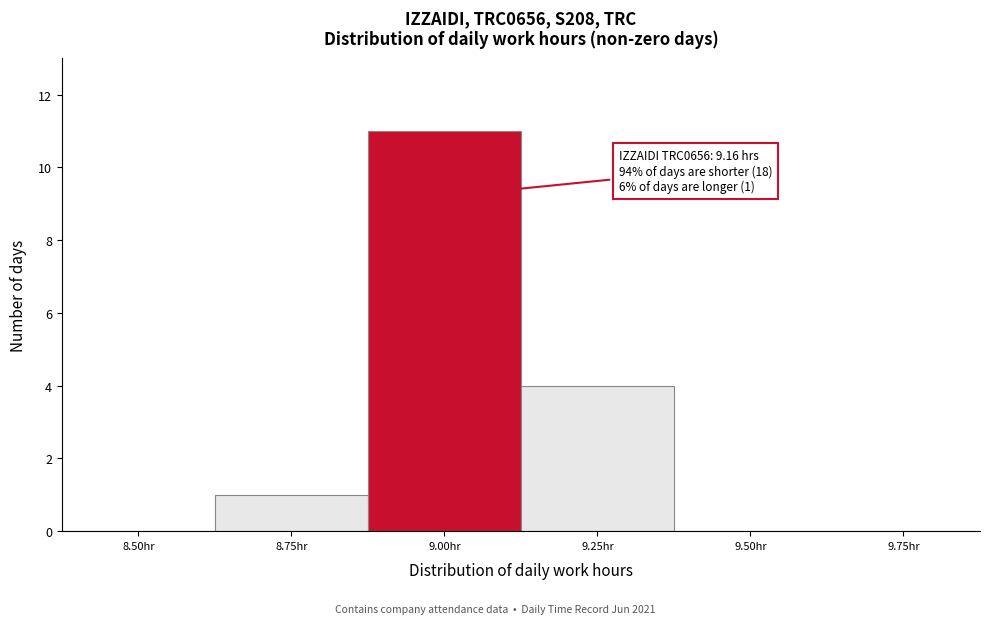

Reading left to right, what are all the values shown in this chart?

8.50hr=0	8.75hr=1	9.00hr=11	9.25hr=4	9.50hr=0	9.75hr=0